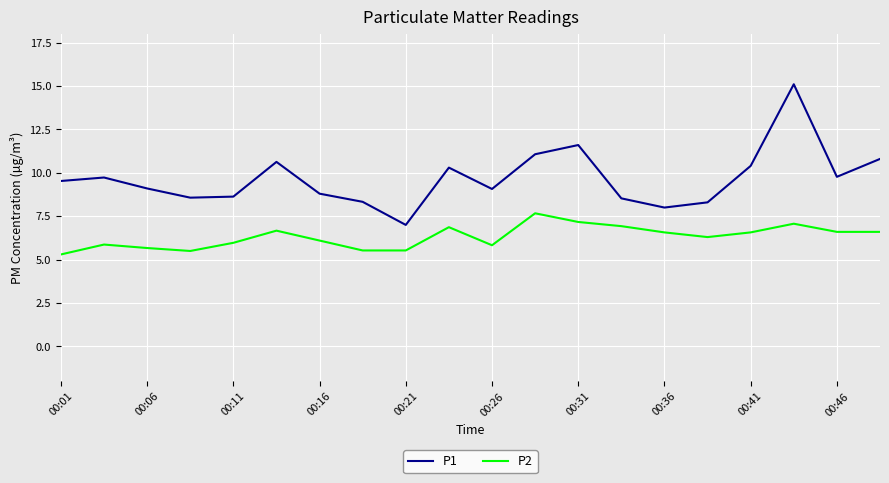

Which series has the largest range (max minus min)?

P1